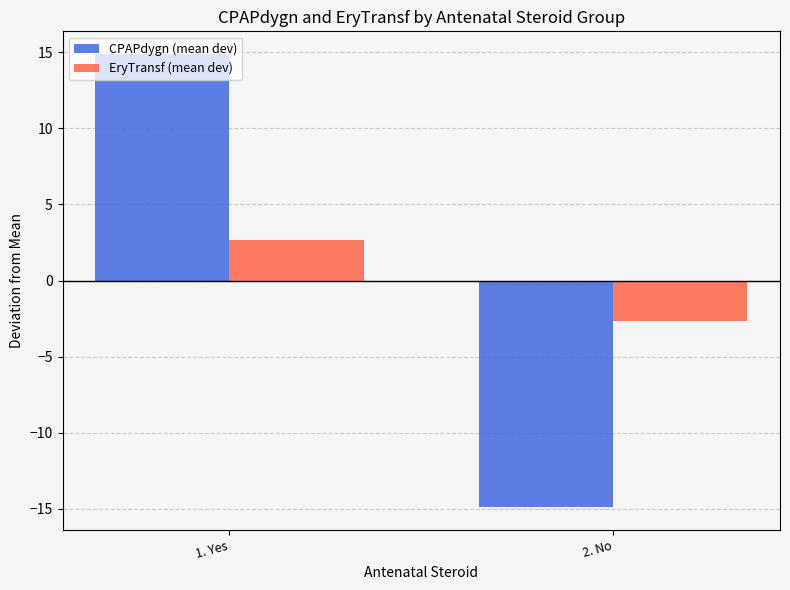

What is the spread (max minus min) of values at 1. Yes?

12.2